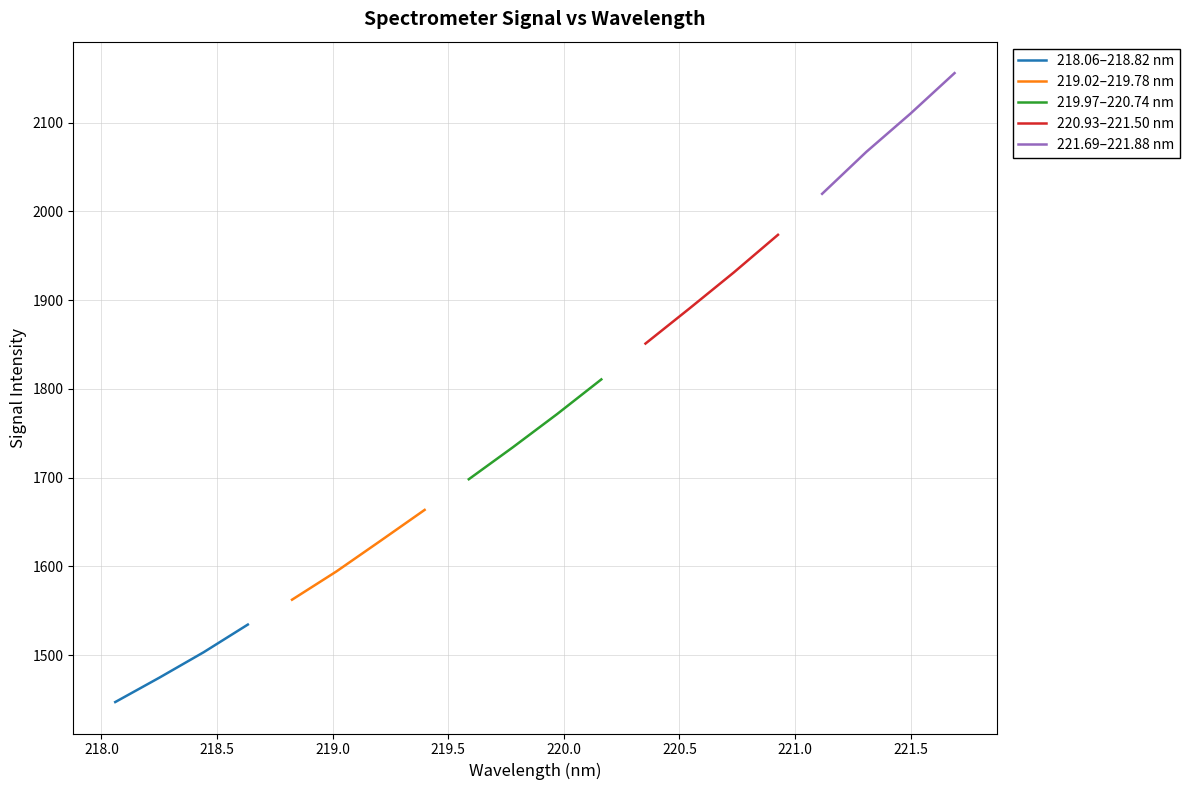

True or false: 220.93–221.50 nm has more than 2 interior local peaks.

False